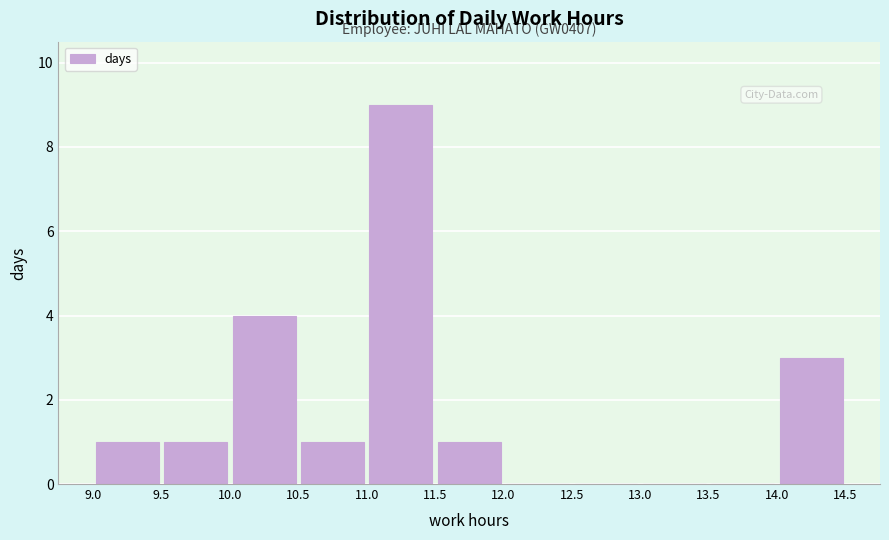

Which range on the x-axis has the tallest bar?

11.0 to 11.5